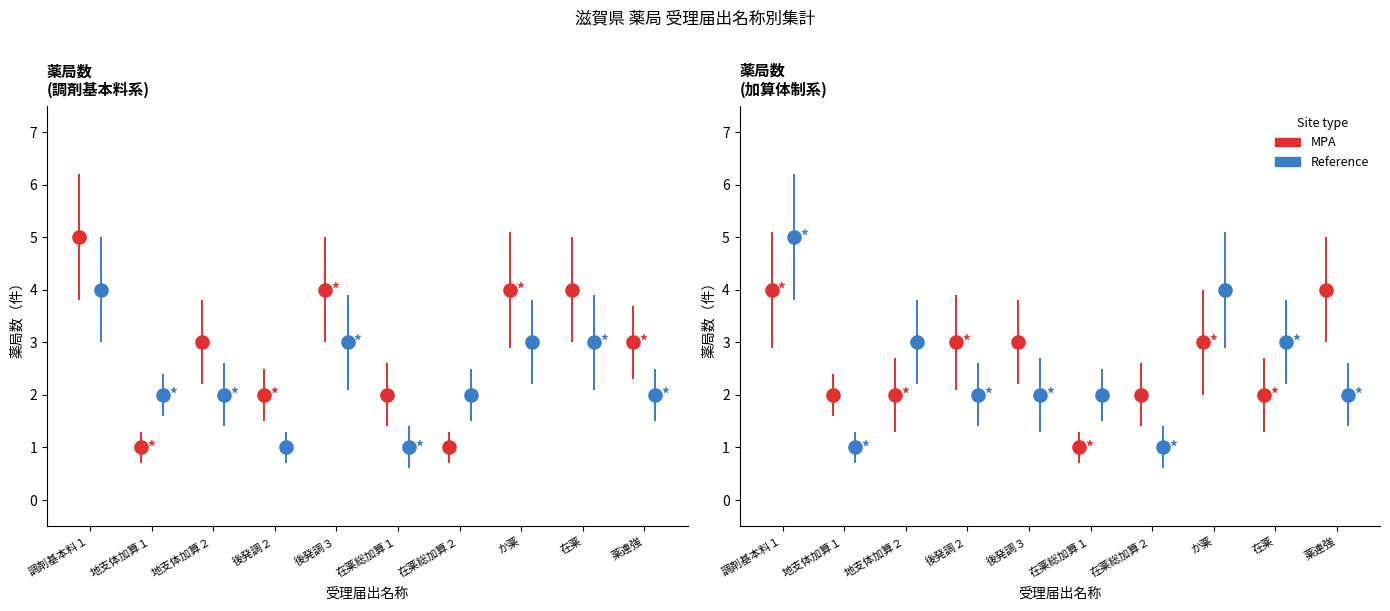

Is the value of Reference at 後発調２ greater than the value of MPA at 地支体加算２?

No